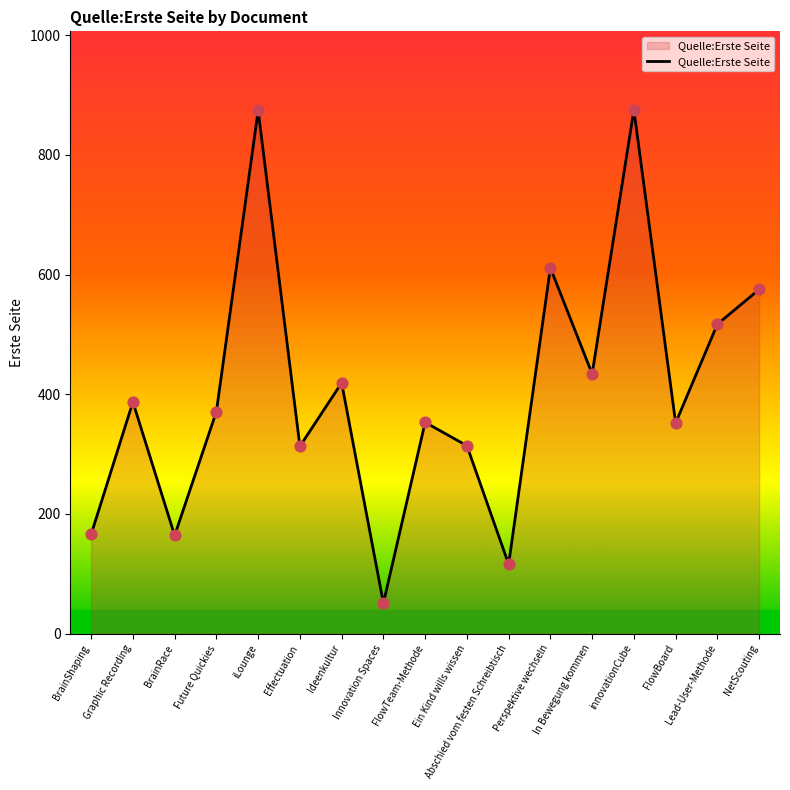

What is the change in value from In Bewegung kommen to NetScouting?

+141